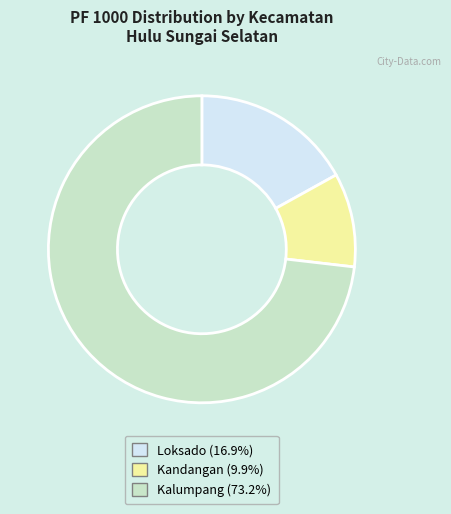

Approximately how many times larger is the value at Loksado (16.9%) compared to Kandangan (9.9%)?

1.7